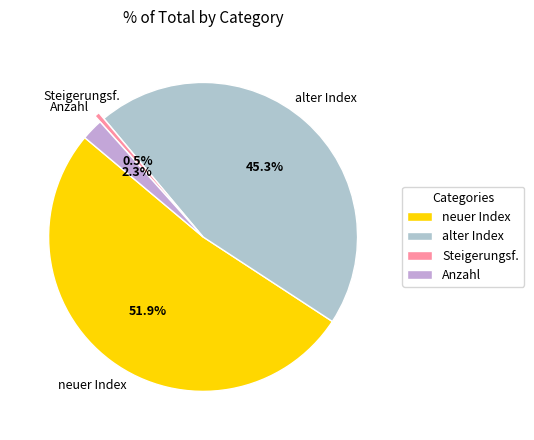

What is the majority slice?

neuer Index